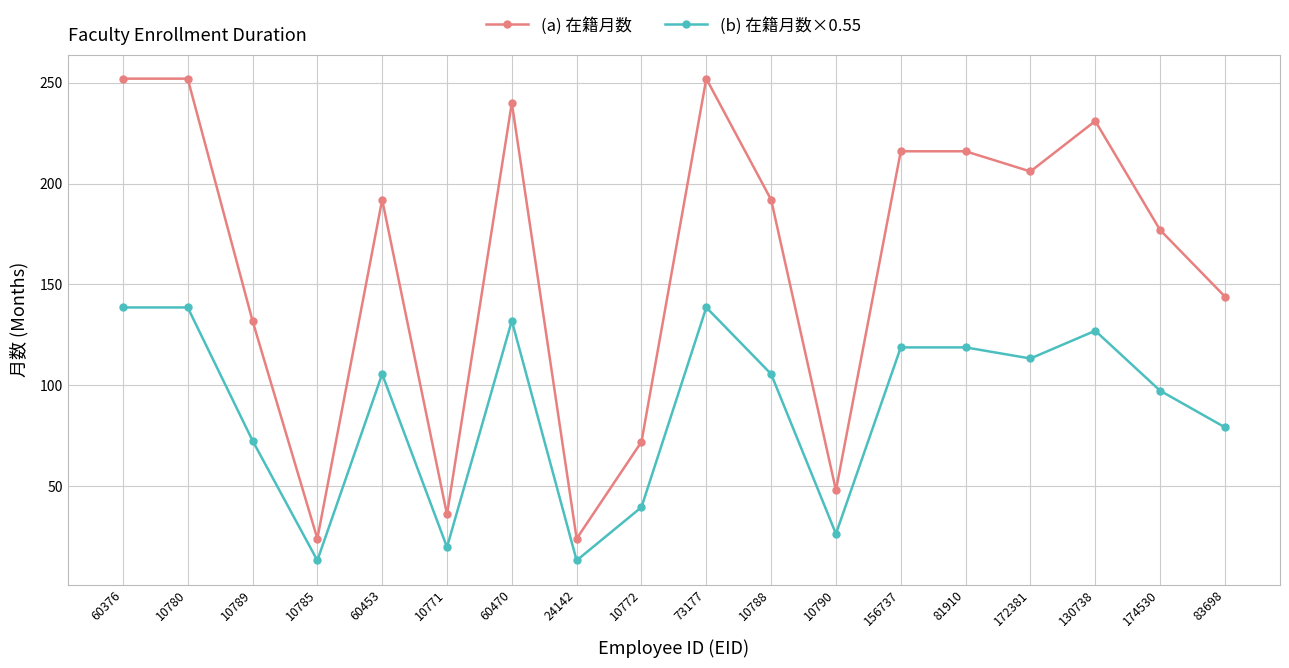

Which series has the largest range (max minus min)?

(a) 在籍月数